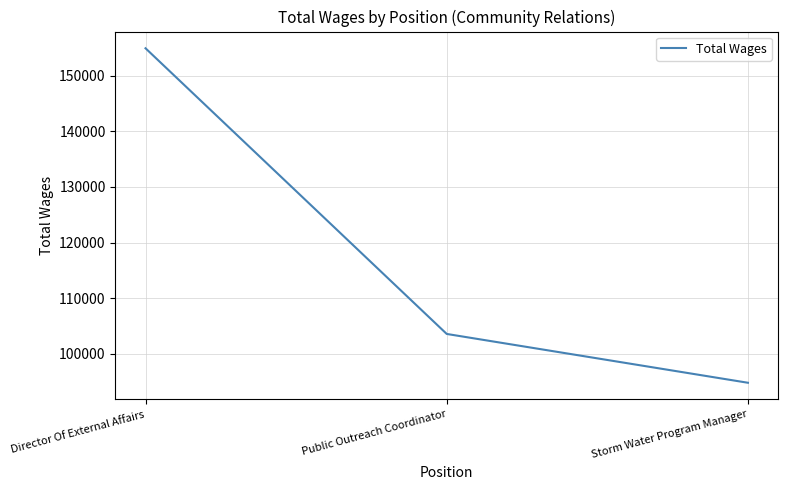

Is it true that the value at Public Outreach Coordinator is 159322?

False